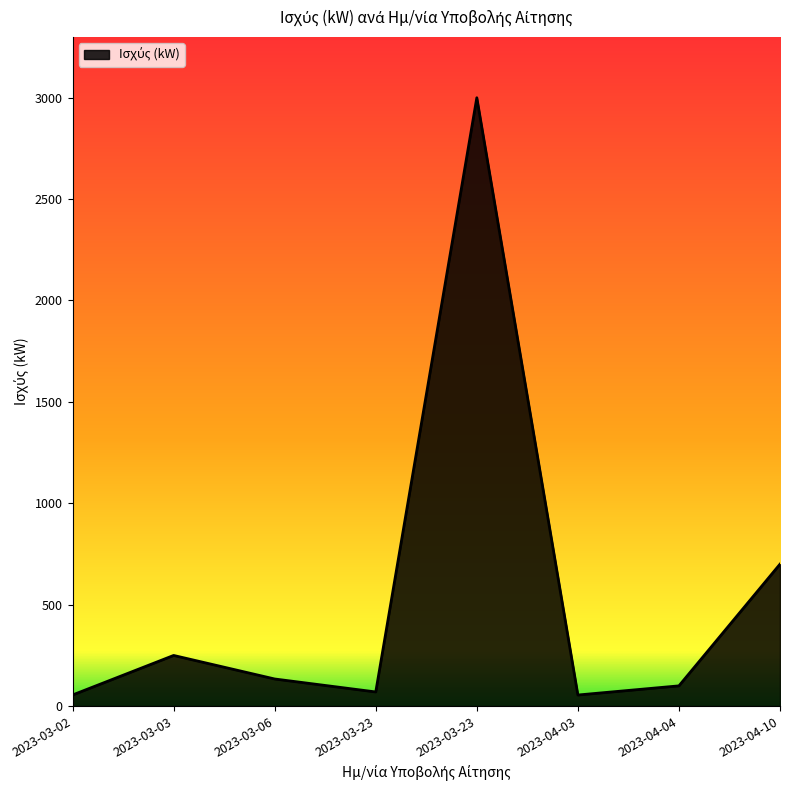

True or false: the data shows 99.7 at 2023-04-04.

True